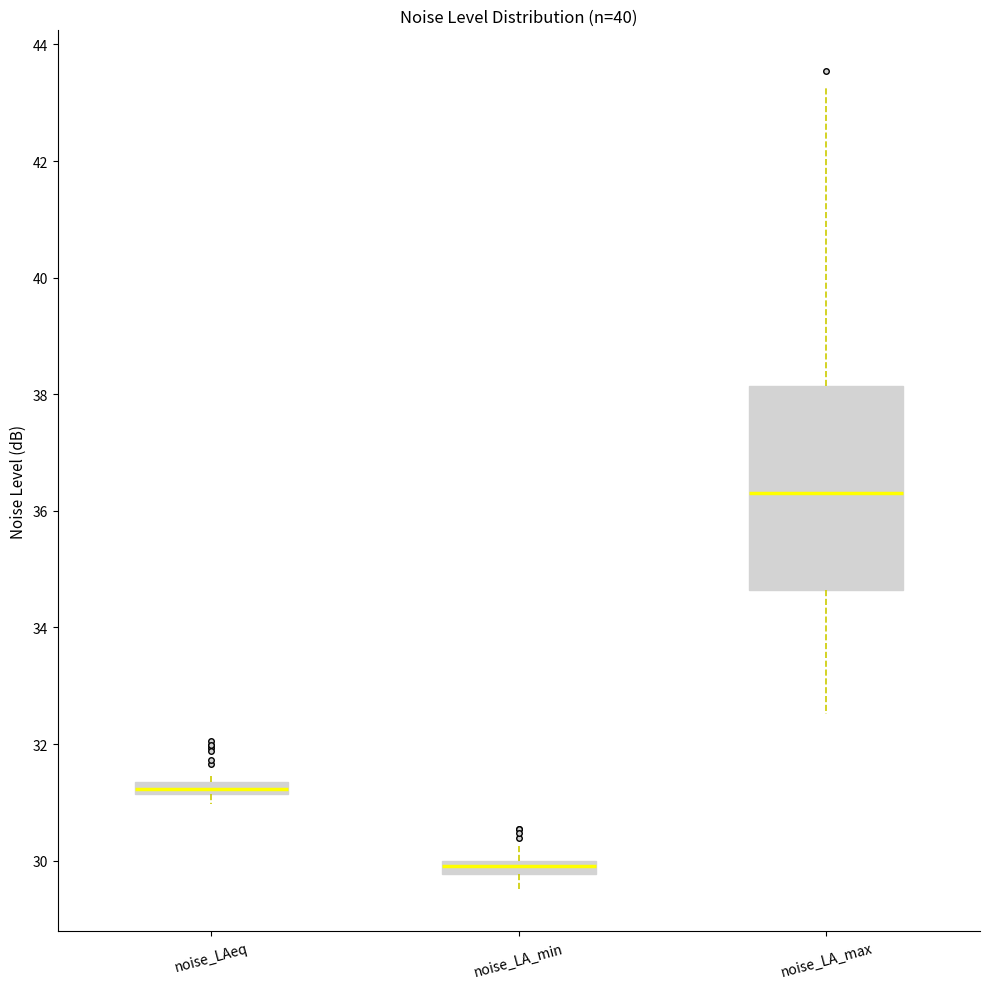

Which box has the highest median line?

noise_LA_max